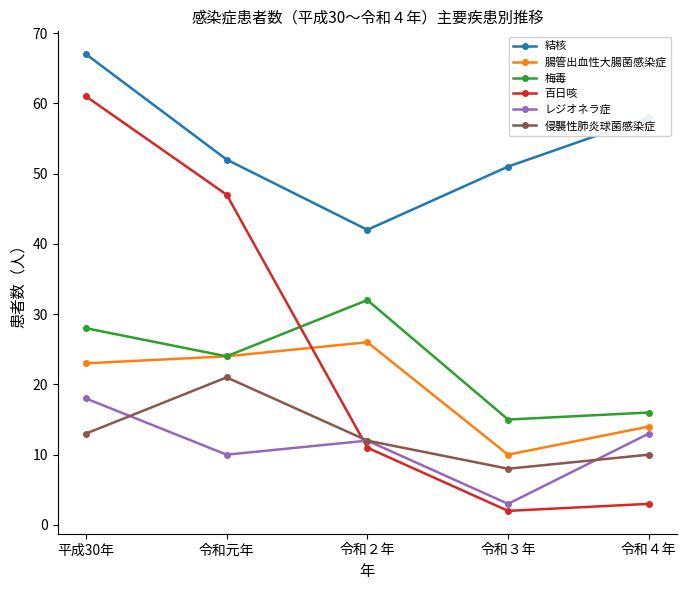

Is it true that 侵襲性肺炎球菌感染症 equals 21 at 令和元年?

True